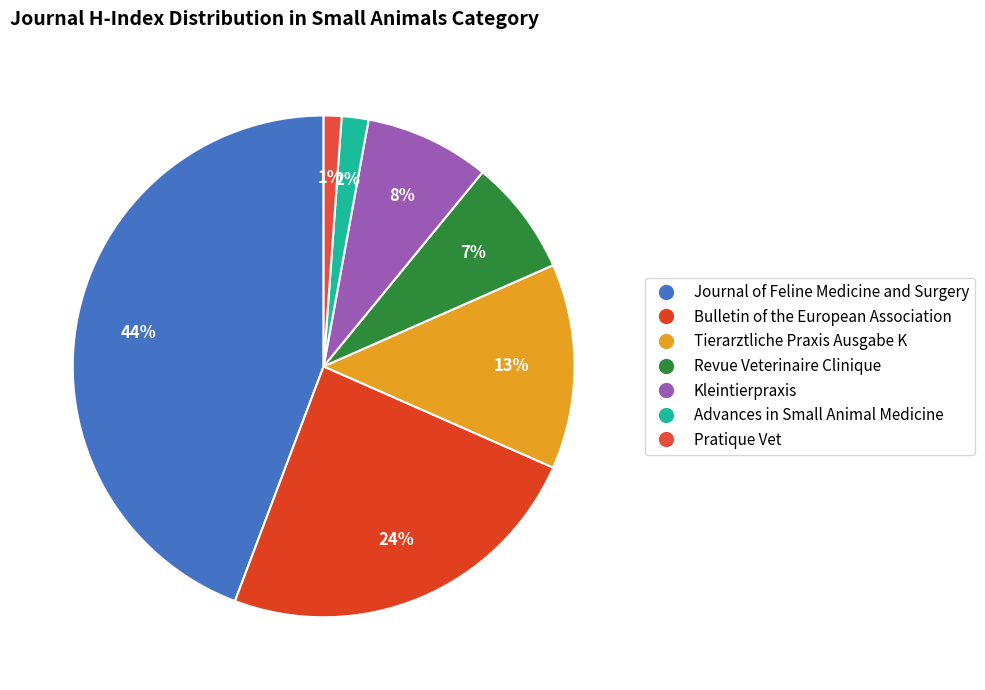

What percentage is NOT represented by Revue Veterinaire Clinique?

92.5%